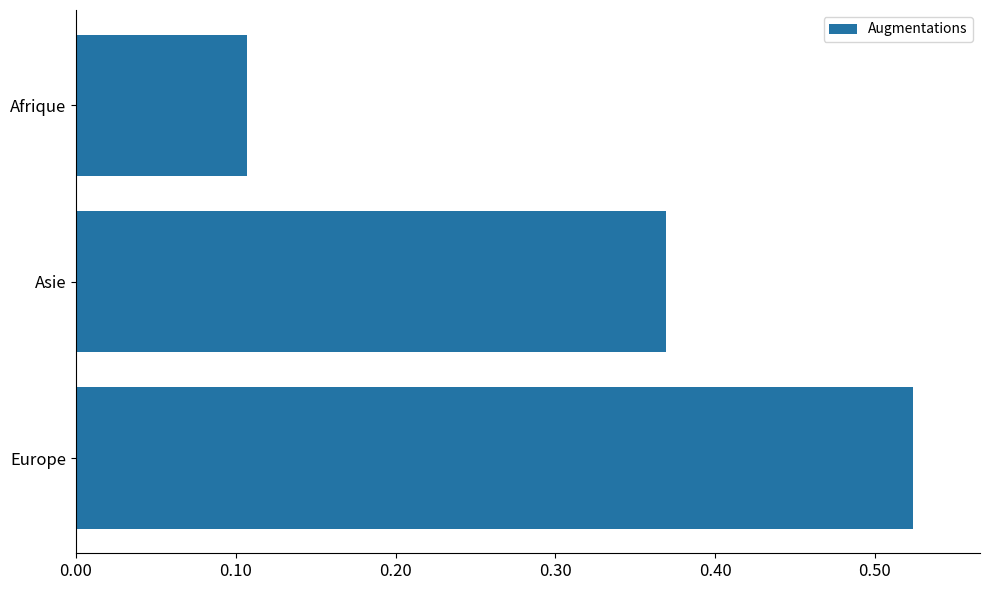

What is the average value?

0.3